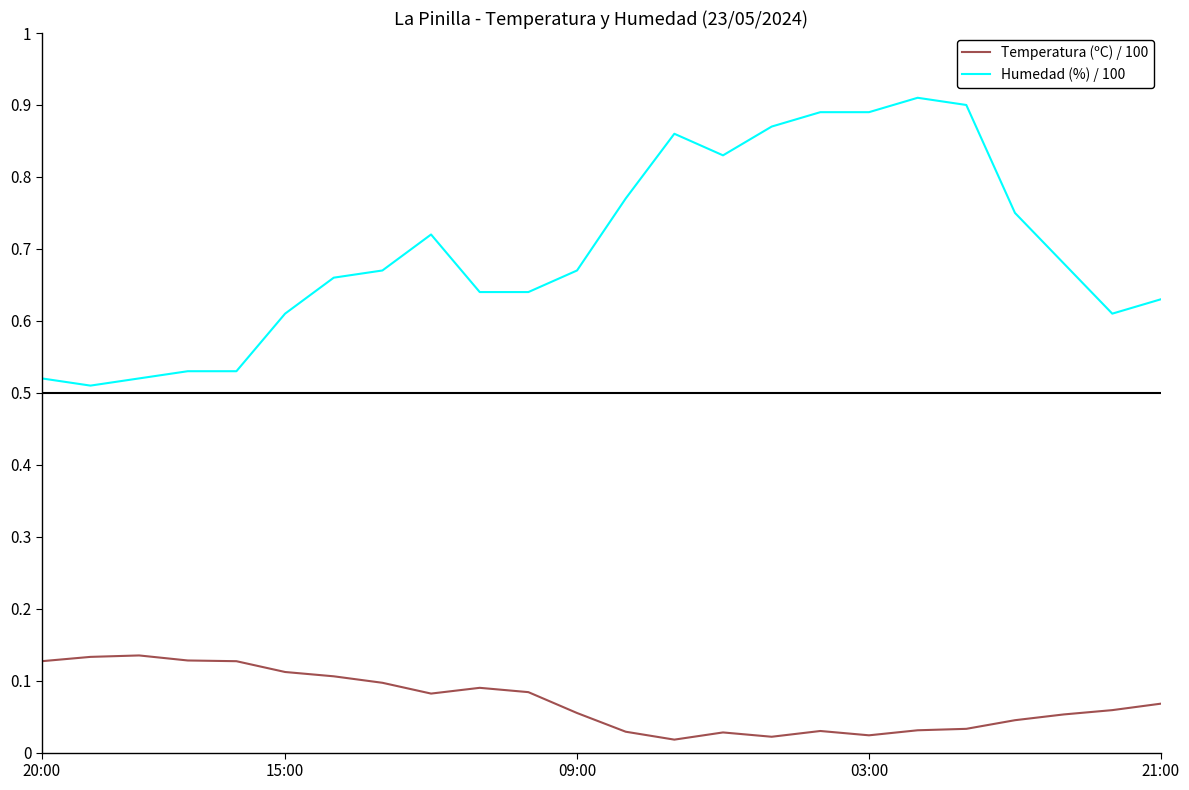

Rank the series by their average value, from lowest to highest.

Temperatura (ºC) / 100, Humedad (%) / 100